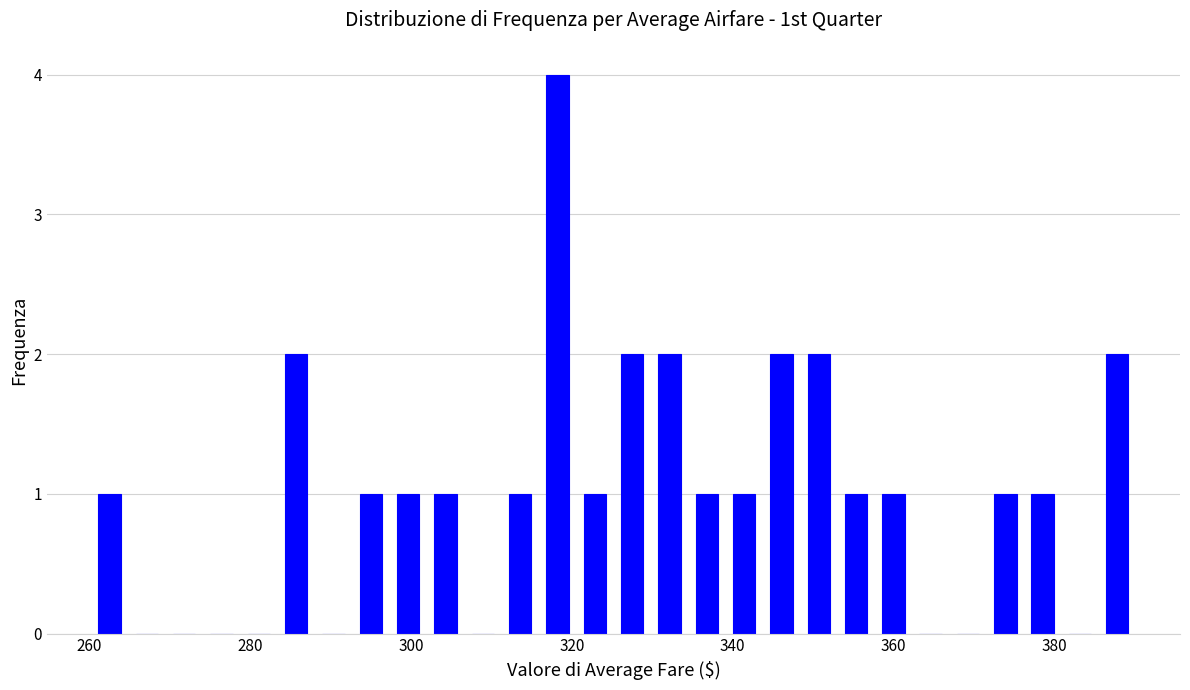

Read against the x-axis, roughly where is the centre of the tallest bar?

318